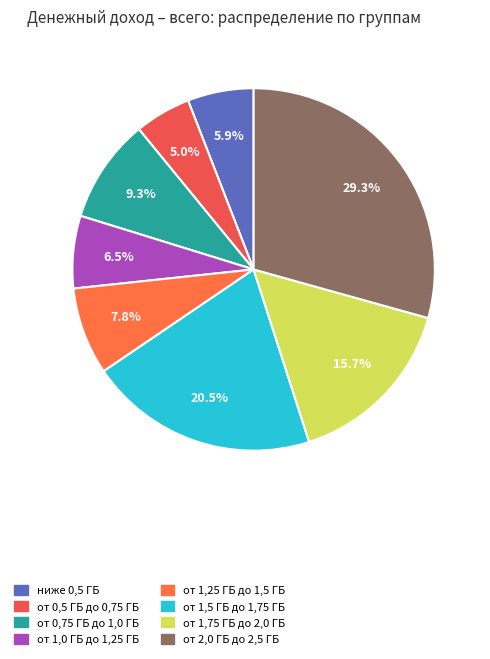

How many slices are in this pie chart?

8